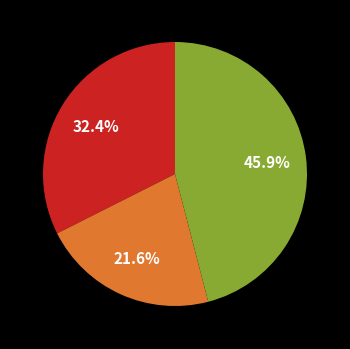

Does any single category account for the majority?

No